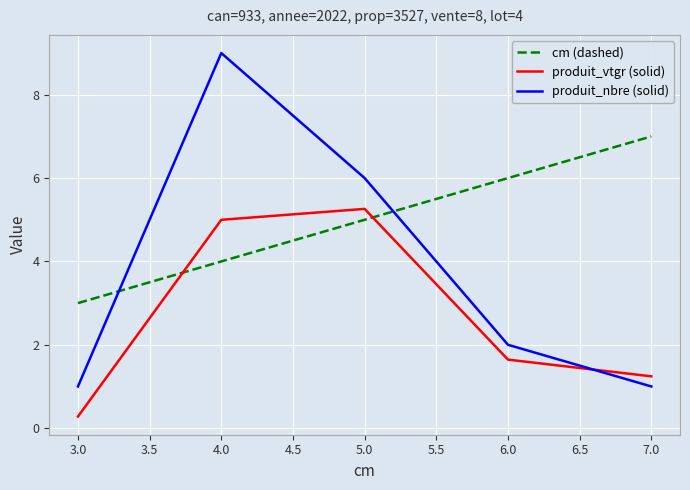

Reading right to left, what are all the values shown in this chart?

cm (dashed): 7.0	6.0	5.0	4.0	3.0
produit_vtgr (solid): 1.2	1.6	5.3	5.0	0.3
produit_nbre (solid): 1.0	2.0	6.0	9.0	1.0